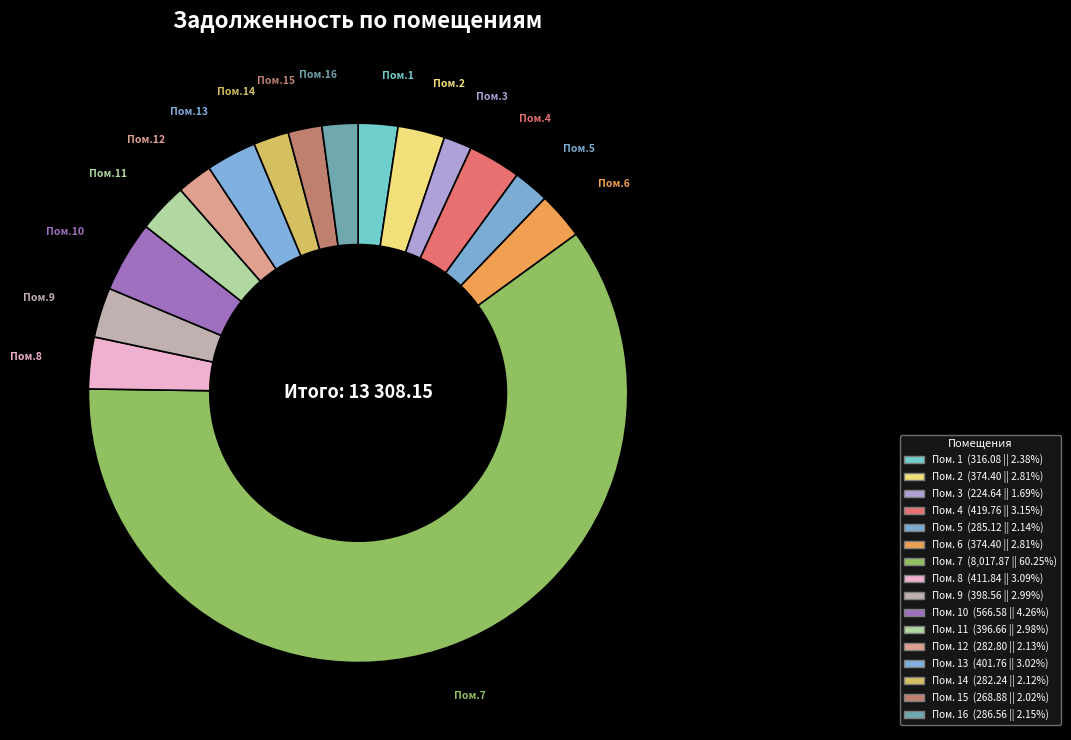

How many segments does this pie chart have?

16